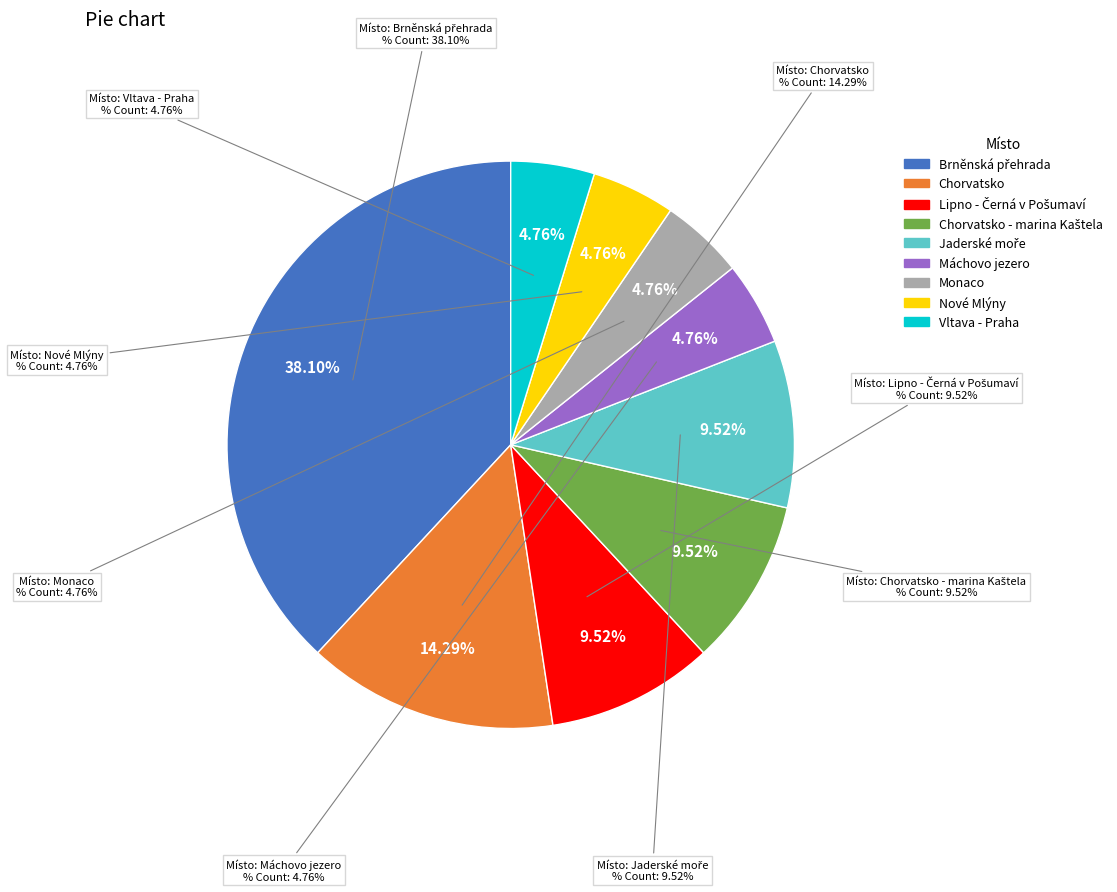

To the nearest percent, what is the difference between the largest and smallest slice percentages?

33%